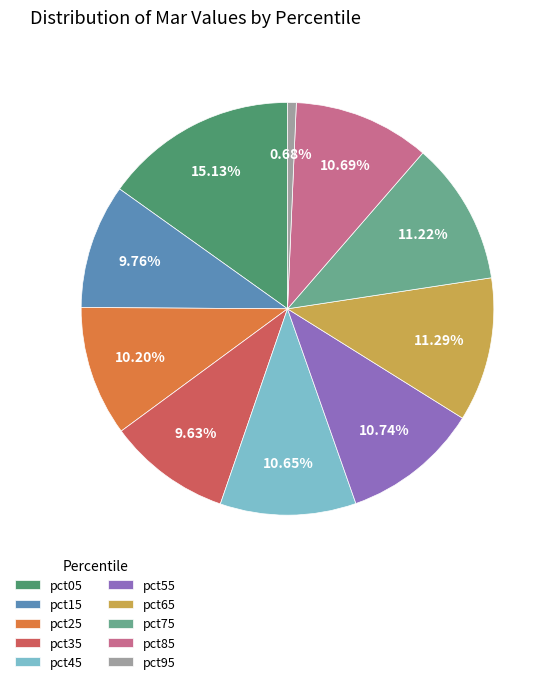

Between pct05 and pct45, which is larger?

pct05